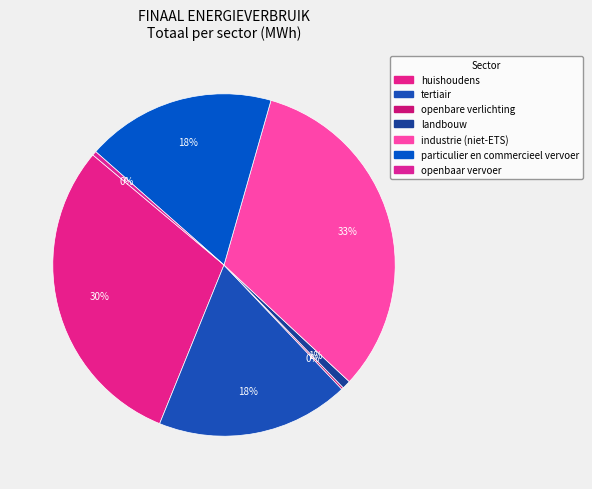

Is there any slice that represents more than half of the pie?

No